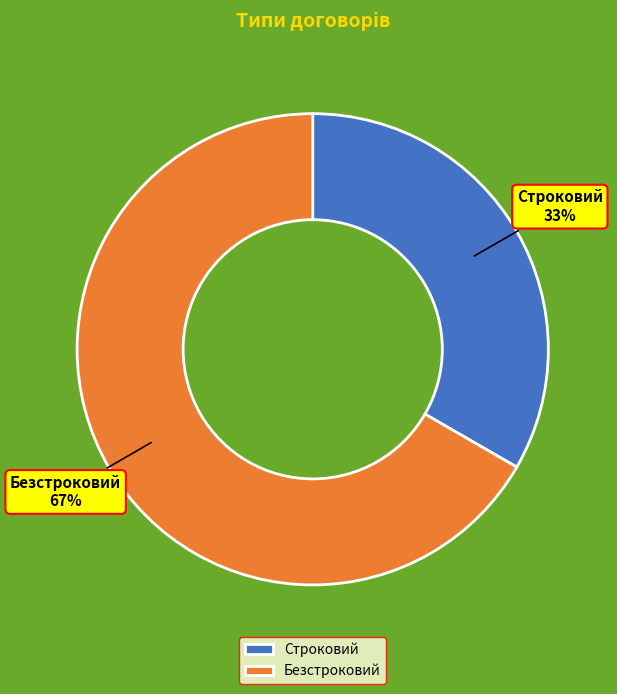

Is the sum of Безстроковий and Строковий greater than half?

Yes